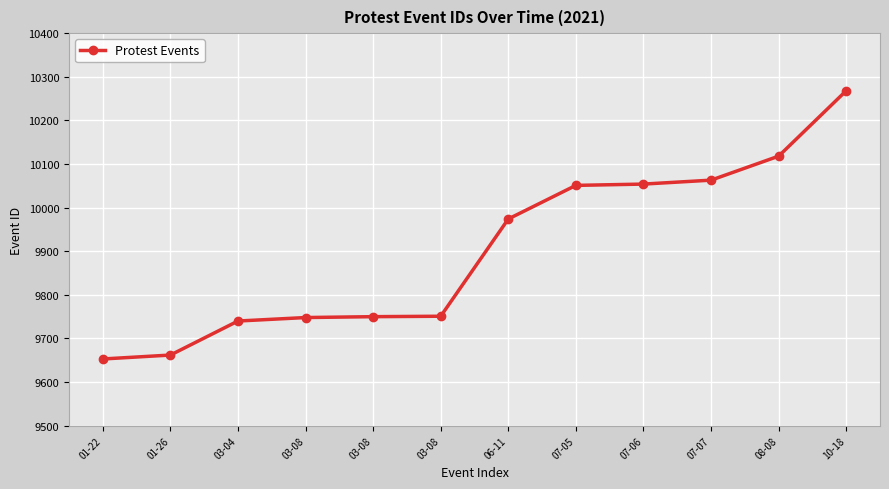

What is the label of the 9th point from the right?

03-08